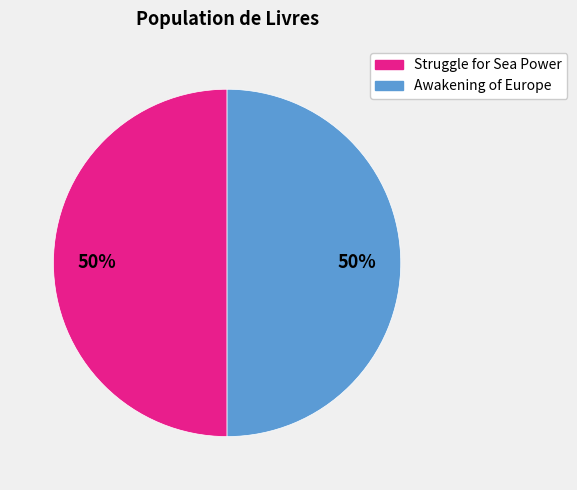

Is the sum of Awakening of Europe and Struggle for Sea Power greater than half?

Yes